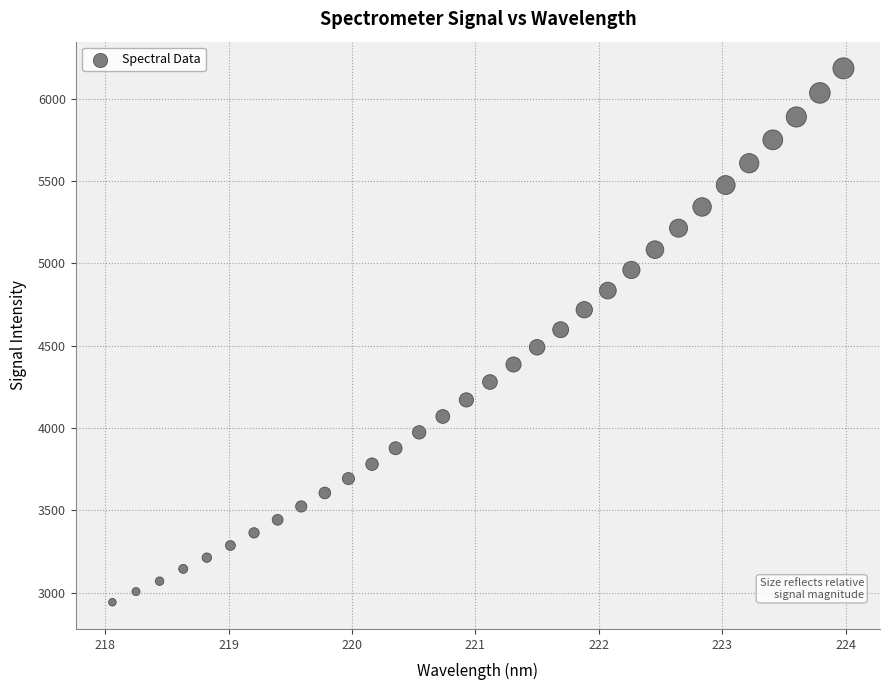

What is the range of Y values (max minus min)?

3243.5